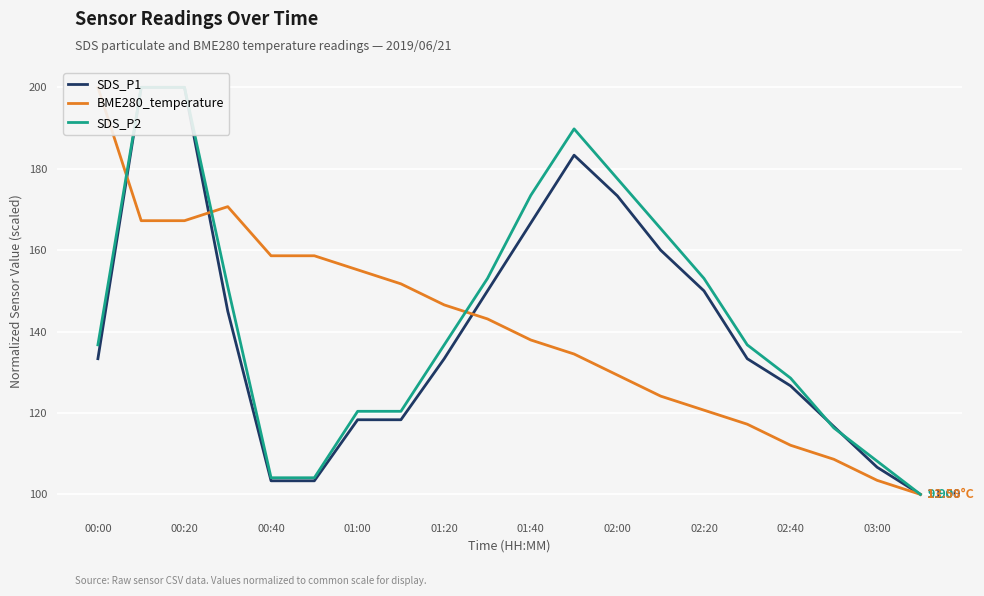

At which category does the chart reach its minimum across all series?

19